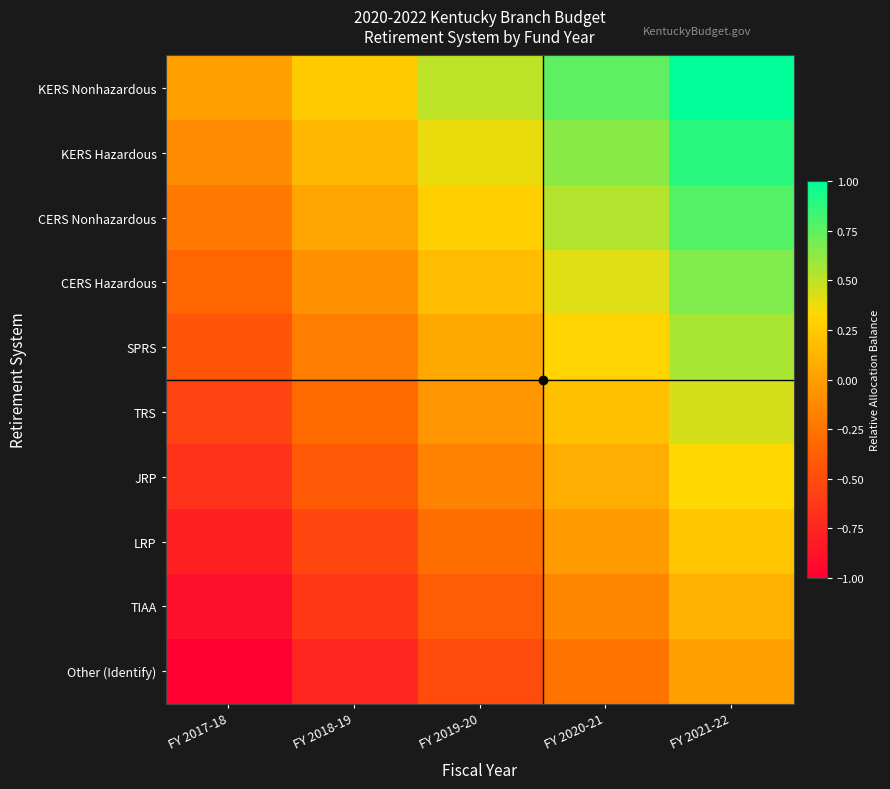

Reading right to left, transcribe all the data shown in this chart.

KERS Nonhazardous: FY 2021-22=1.0	FY 2020-21=0.8	FY 2019-20=0.5	FY 2018-19=0.2	FY 2017-18=0.0
KERS Hazardous: FY 2021-22=0.9	FY 2020-21=0.6	FY 2019-20=0.4	FY 2018-19=0.1	FY 2017-18=-0.1
CERS Nonhazardous: FY 2021-22=0.8	FY 2020-21=0.5	FY 2019-20=0.3	FY 2018-19=0.0	FY 2017-18=-0.2
CERS Hazardous: FY 2021-22=0.7	FY 2020-21=0.4	FY 2019-20=0.2	FY 2018-19=-0.1	FY 2017-18=-0.3
SPRS: FY 2021-22=0.6	FY 2020-21=0.3	FY 2019-20=0.1	FY 2018-19=-0.2	FY 2017-18=-0.4
TRS: FY 2021-22=0.4	FY 2020-21=0.2	FY 2019-20=-0.1	FY 2018-19=-0.3	FY 2017-18=-0.6
JRP: FY 2021-22=0.3	FY 2020-21=0.1	FY 2019-20=-0.2	FY 2018-19=-0.4	FY 2017-18=-0.7
LRP: FY 2021-22=0.2	FY 2020-21=-0.0	FY 2019-20=-0.3	FY 2018-19=-0.5	FY 2017-18=-0.8
TIAA: FY 2021-22=0.1	FY 2020-21=-0.1	FY 2019-20=-0.4	FY 2018-19=-0.6	FY 2017-18=-0.9
Other (Identify): FY 2021-22=0.0	FY 2020-21=-0.2	FY 2019-20=-0.5	FY 2018-19=-0.8	FY 2017-18=-1.0